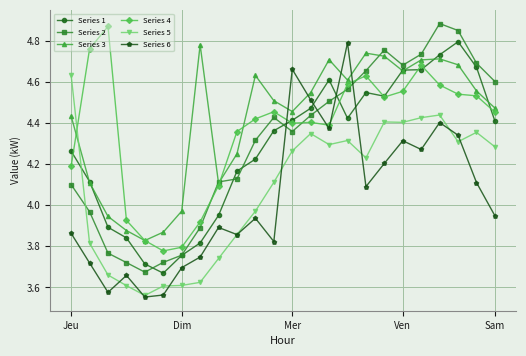

True or false: Series 1 has more than 0 interior local peaks.

True